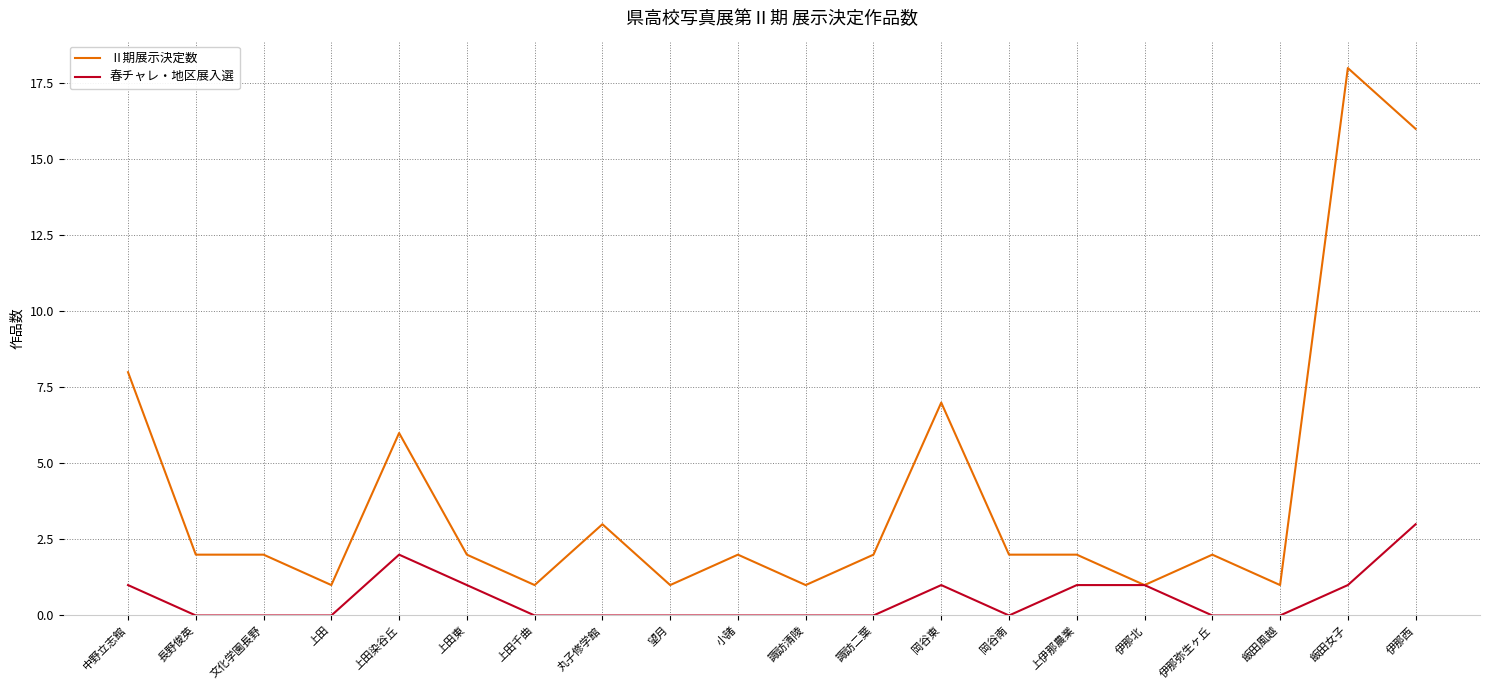

True or false: 春チャレ・地区展入選 has more than 0 interior local peaks.

True